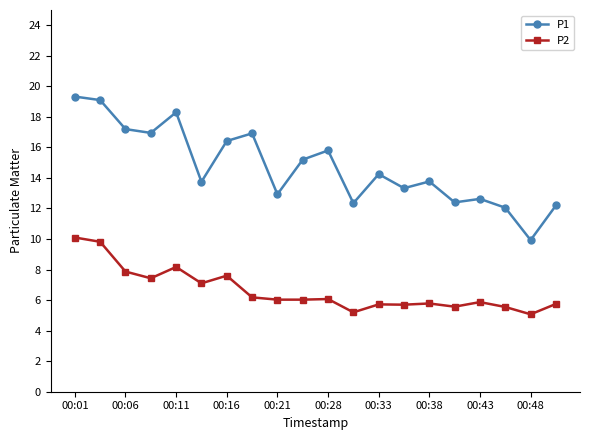

How many series are shown in this chart?

2